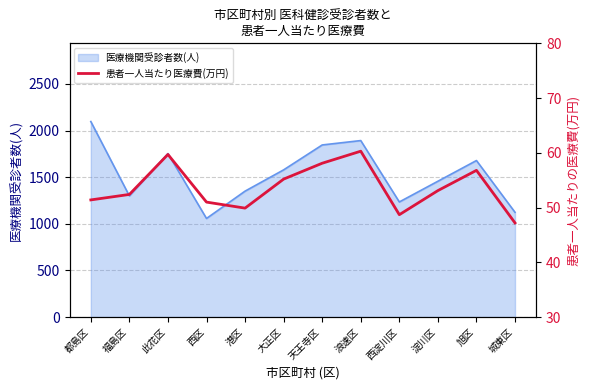

Which label corresponds to the largest value in the chart?

浪速区